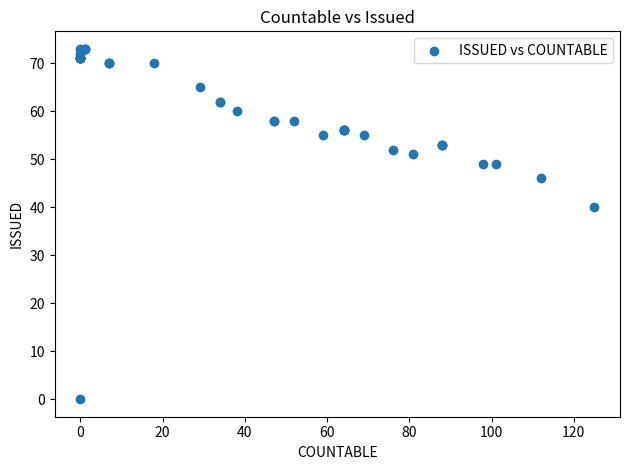

What Y value in the scatter plot is closest to 36?

40